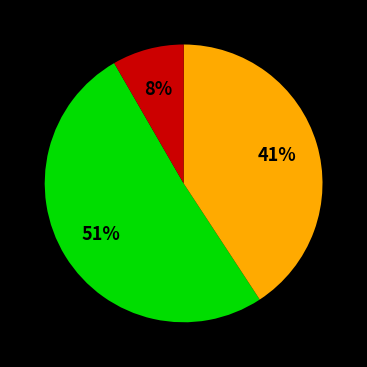

Is there a majority slice in this chart?

Yes